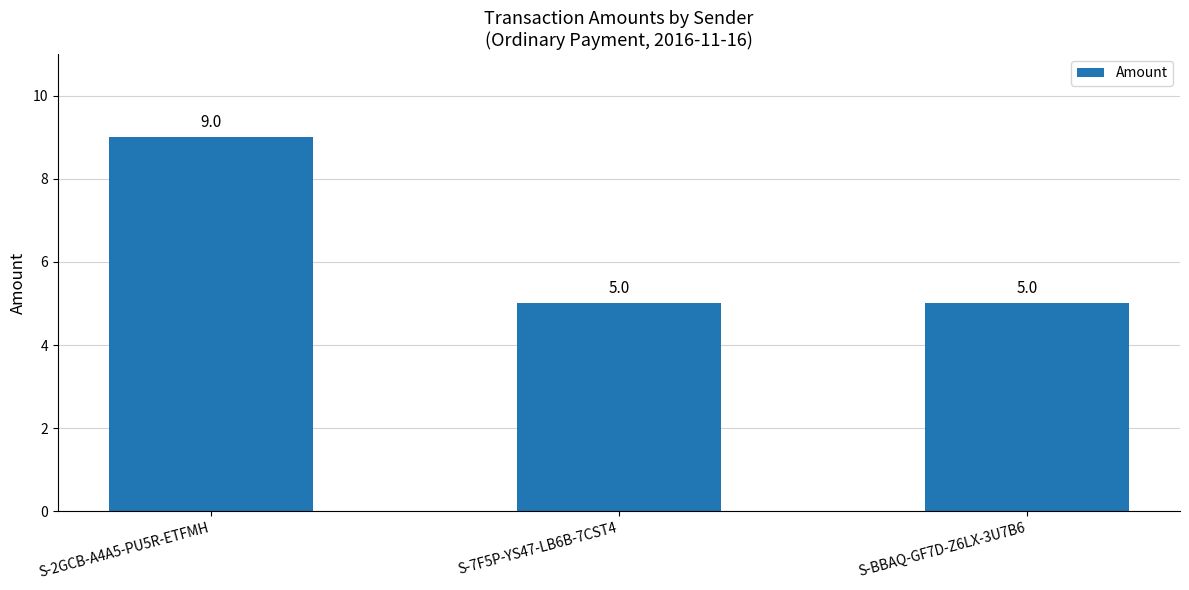

What is the label of the 3rd bar from the right?

S-2GCB-A4A5-PU5R-ETFMH